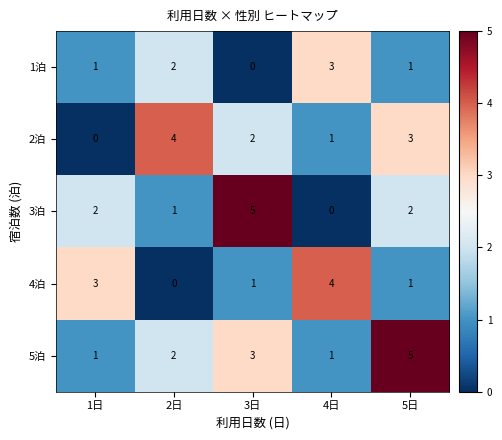

Between 3日 and 4日, which series saw the biggest shift?

3泊